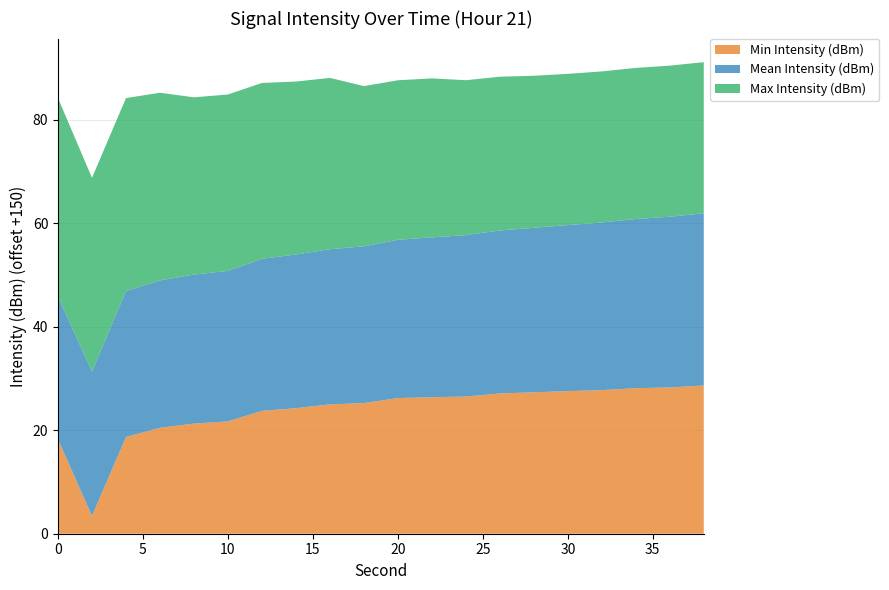

Reading right to left, what are all the values shown in this chart?

Min Intensity (dBm): -121.3	-121.7	-121.9	-122.2	-122.4	-122.7	-122.9	-123.5	-123.6	-123.8	-124.7	-125.0	-125.7	-126.2	-128.3	-128.7	-129.5	-131.3	-146.6	-131.7
Mean Intensity (dBm): -116.7	-117.0	-117.3	-117.6	-117.9	-118.2	-118.5	-118.8	-119.1	-119.4	-119.7	-120.0	-120.3	-120.6	-120.9	-121.2	-121.5	-121.8	-122.1	-122.5
Max Intensity (dBm): -120.8	-120.8	-120.8	-120.8	-120.8	-120.6	-120.3	-120.0	-119.3	-119.2	-119.0	-116.9	-116.6	-116.0	-115.9	-115.7	-113.7	-112.7	-112.5	-111.6